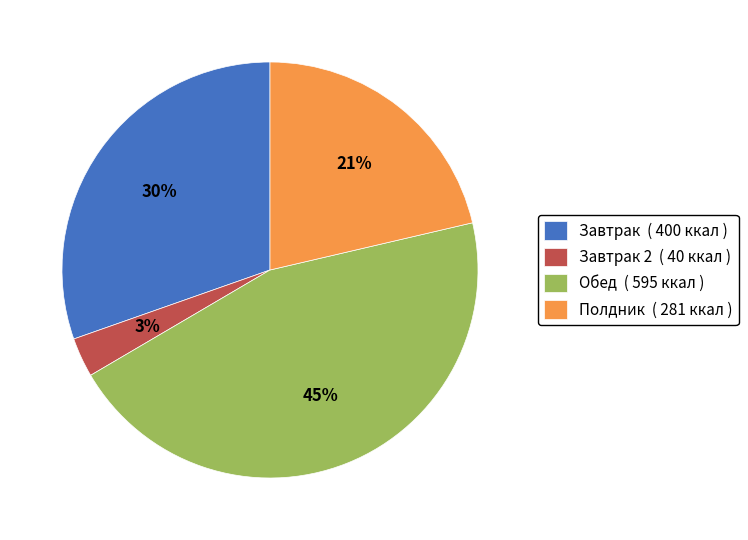

Is there any slice that represents more than half of the pie?

No